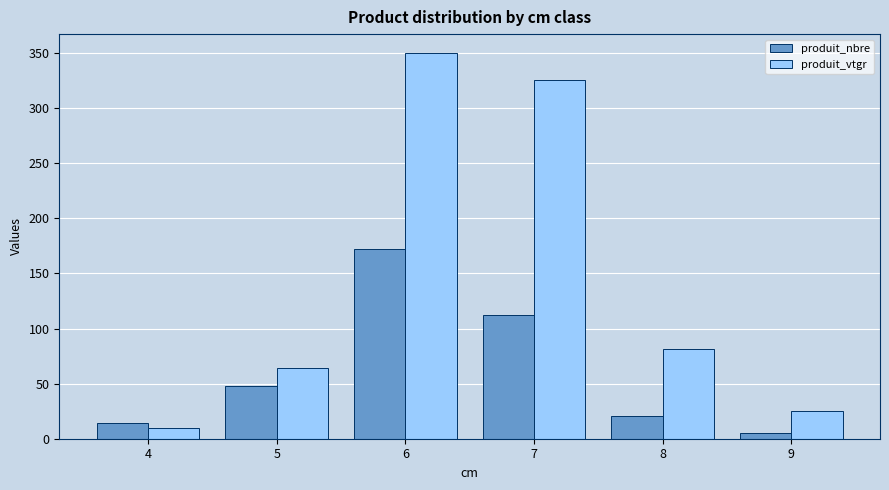

Reading right to left, what are all the values shown in this chart?

produit_nbre: 9=5.0	8=21.0	7=112.0	6=172.0	5=48.0	4=14.0
produit_vtgr: 9=24.8	8=81.6	7=325.9	6=349.8	5=64.0	4=9.8